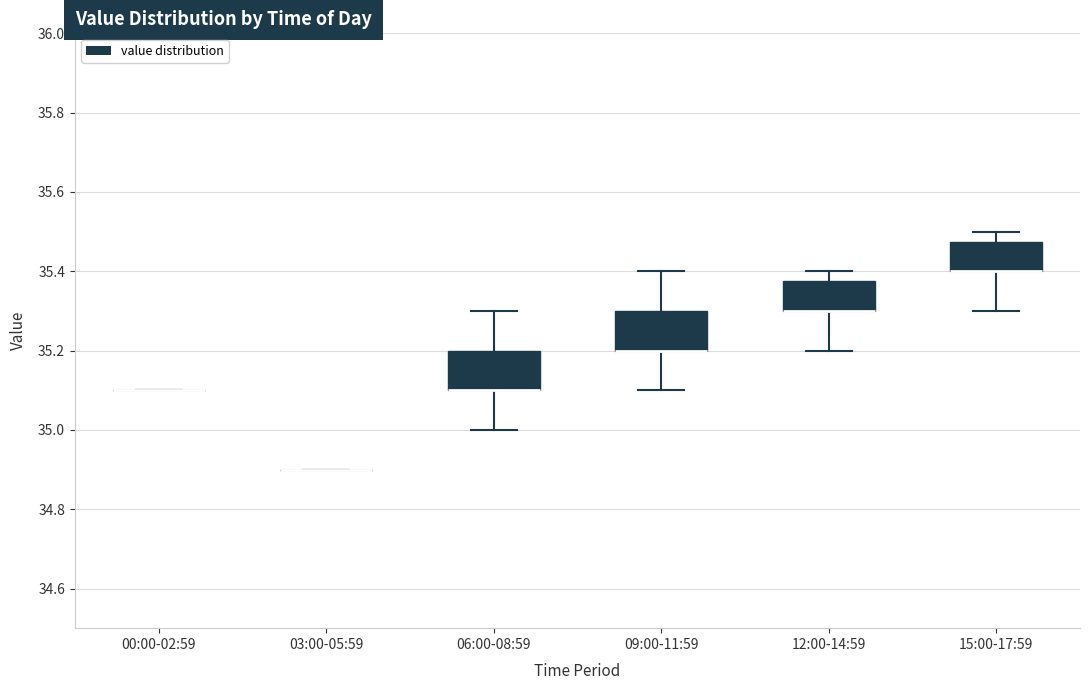

Reading left to right, read every box against the y-axis: the position of its median line, the range the box covers, and the ends of its whiskers. The values are not printed on the chart, so give them approximately, as read against the axis.

00:00-02:59: box collapsed to a line at 35.10, whiskers 35.10 to 35.10
03:00-05:59: box collapsed to a line at 34.90, whiskers 34.90 to 34.90
06:00-08:59: median 35.10 (drawn on the box's lower edge), box 35.10 to 35.20, whiskers 35.00 to 35.30
09:00-11:59: median 35.20 (drawn on the box's lower edge), box 35.20 to 35.30, whiskers 35.10 to 35.40
12:00-14:59: median 35.30 (drawn on the box's lower edge), box 35.30 to 35.38, whiskers 35.20 to 35.40
15:00-17:59: median 35.40 (drawn on the box's lower edge), box 35.40 to 35.48, whiskers 35.30 to 35.50